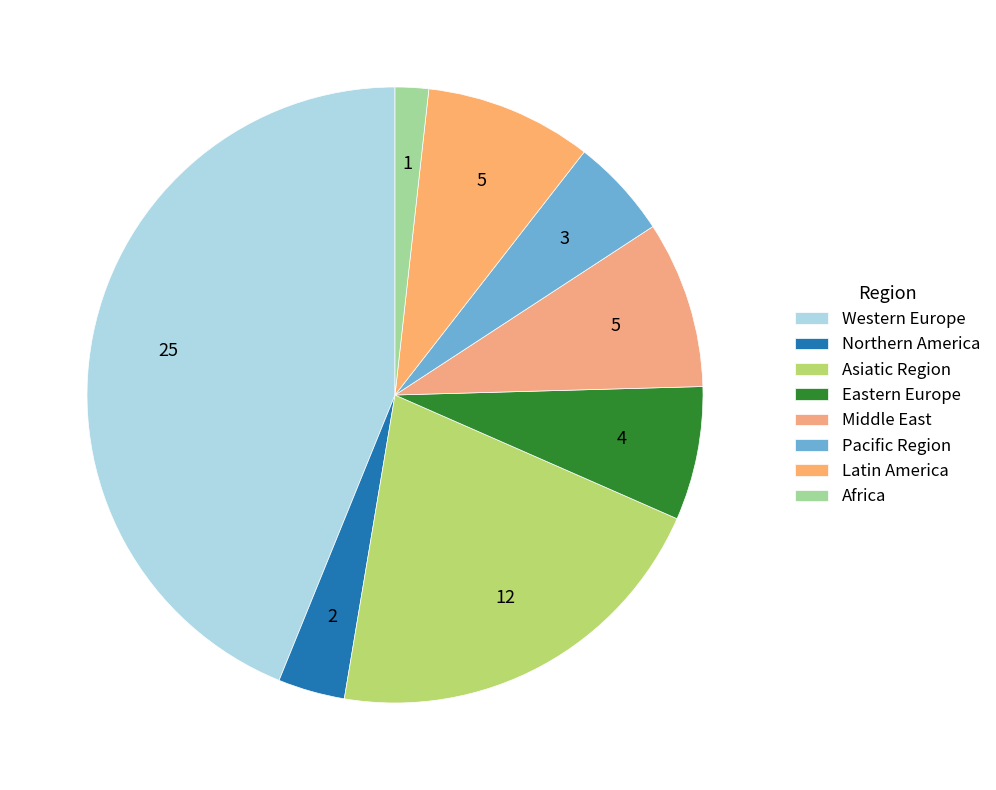

How many segments does this pie chart have?

8